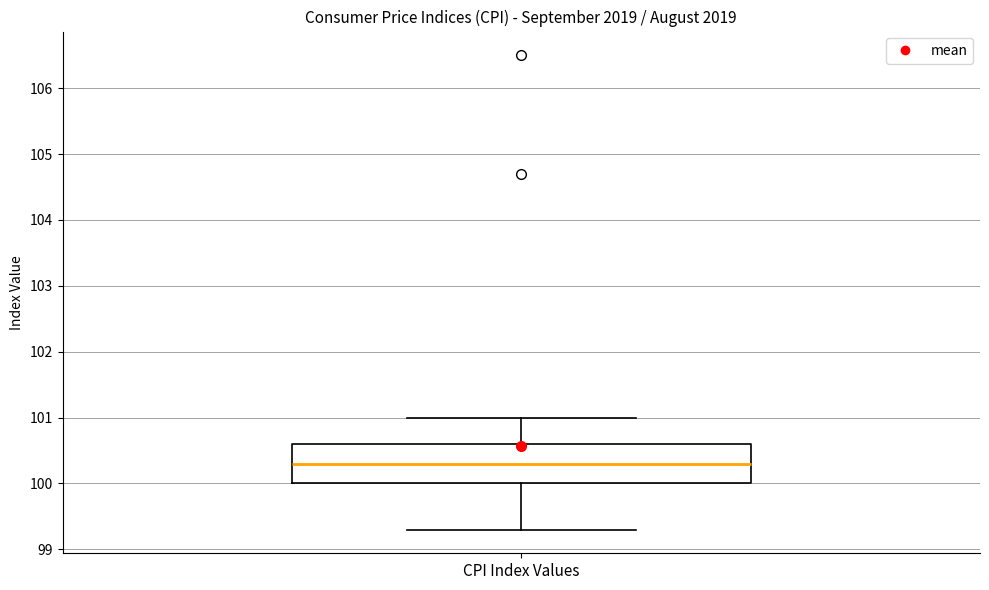

Read this box plot against the y-axis: the position of the median line, the range covered by the box, and the ends of both whiskers. The values are not printed on the chart, so give them approximately, as read against the axis.

median 100.3, box 100.0 to 100.6, whiskers 99.3 to 101.0